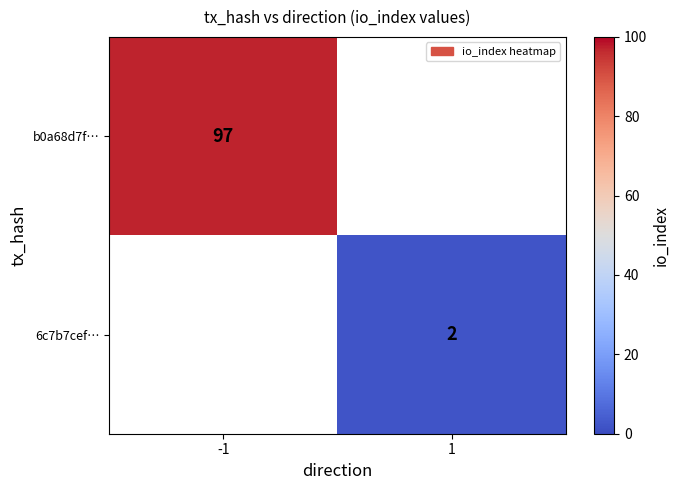

The value of 6c7b7cef… at 1 is 2. True or false?

True